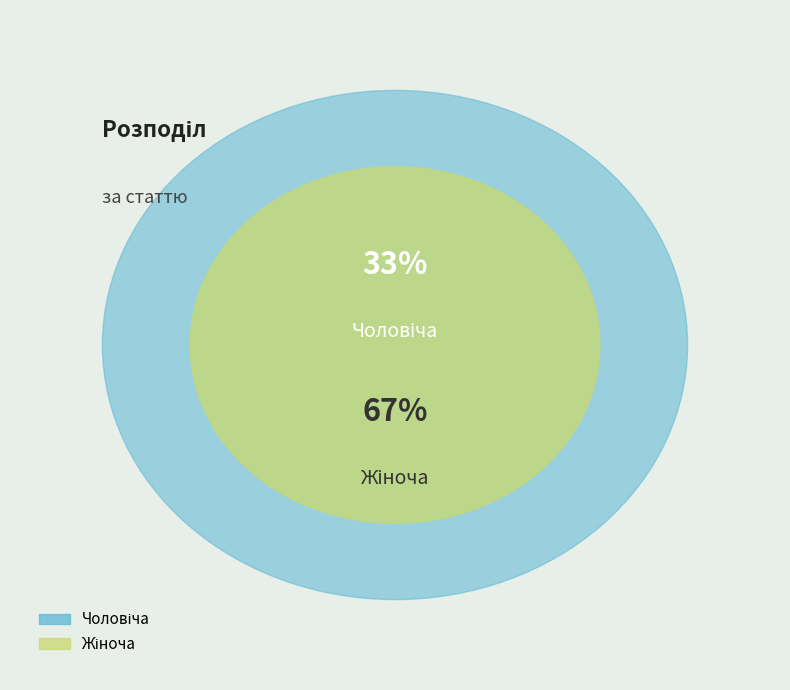

Which slice is the smallest?

Чоловіча